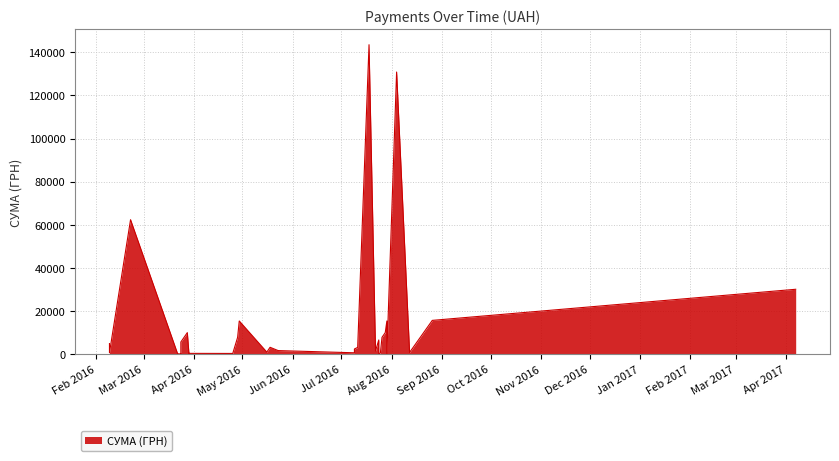

What is the sum of the values at 11.07.2016 and 29.03.2016?

3231.4